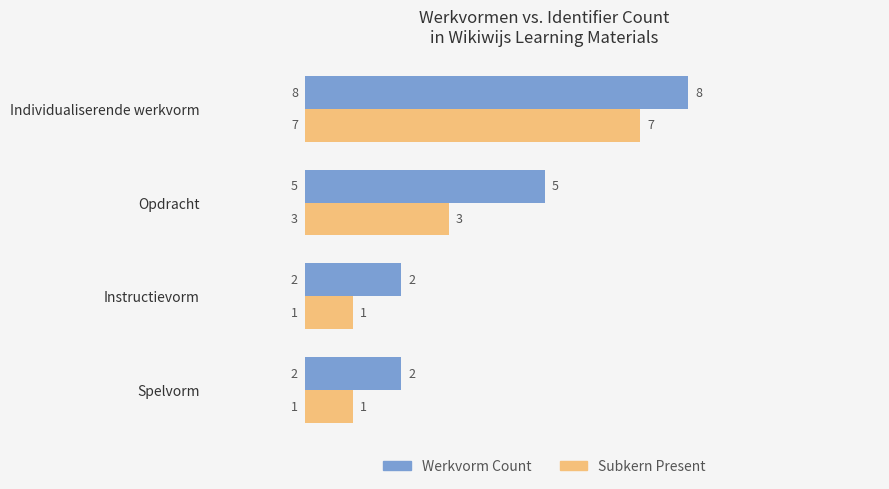

At which category is the sum across all series the highest?

Individualiserende werkvorm